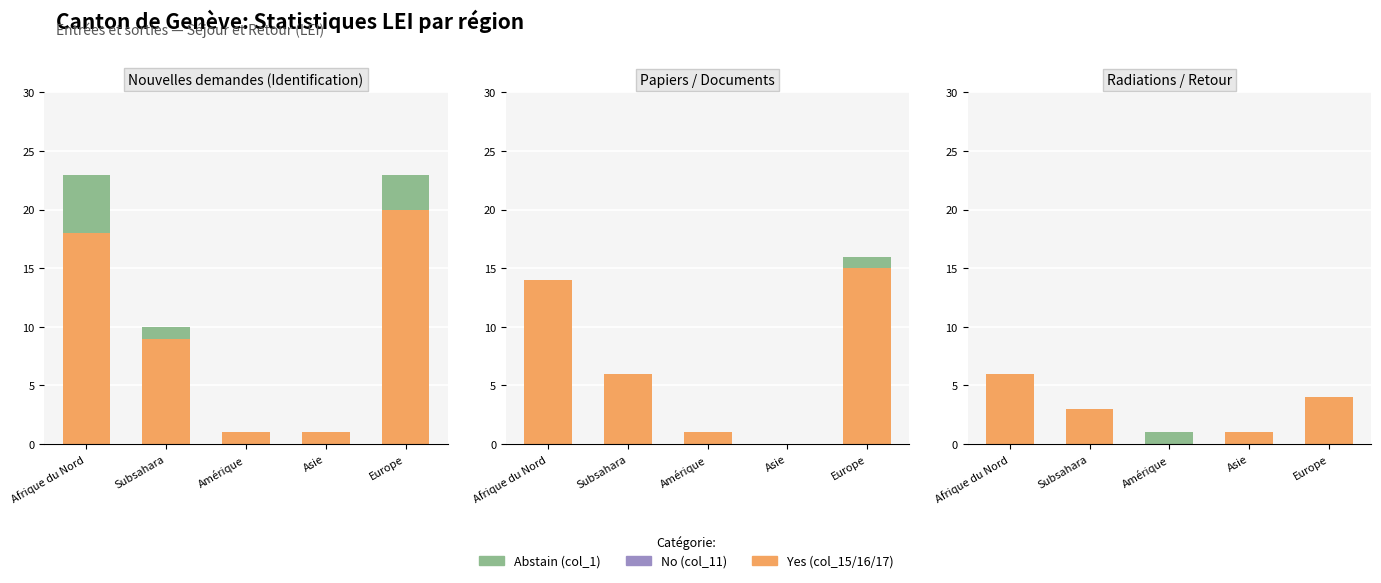

How many bars are there in each group?

3